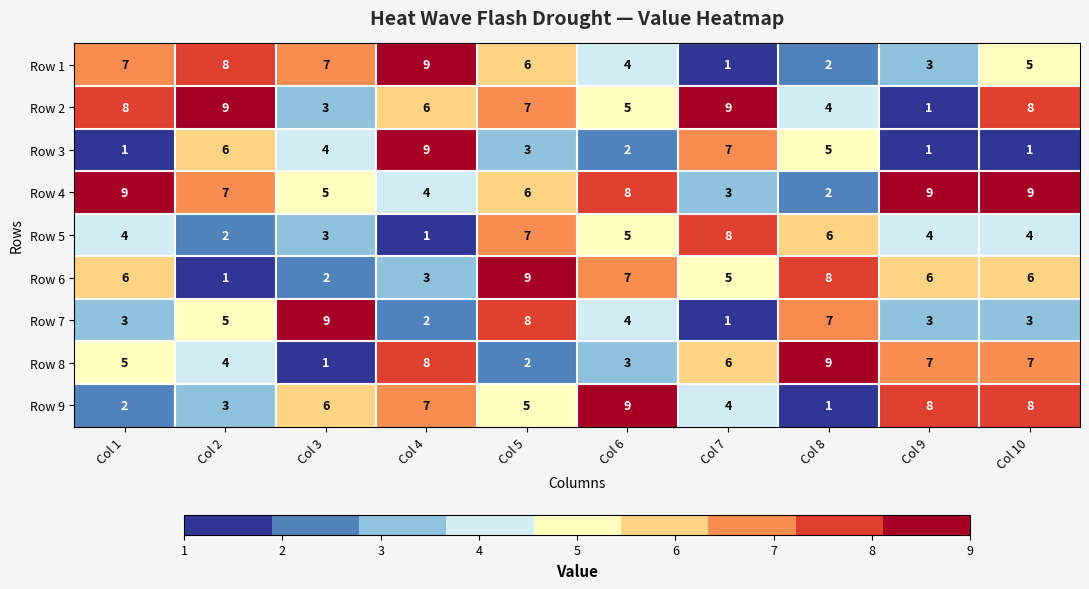

Is the value of Row 7 at Col 5 greater than the value of Row 5 at Col 4?

Yes